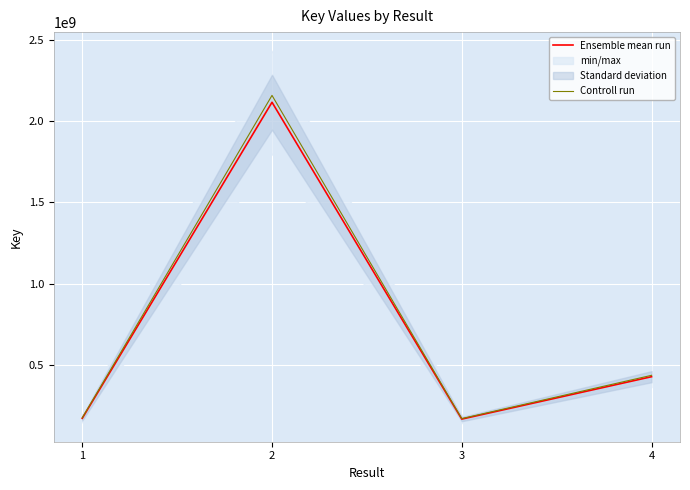

Which label corresponds to the smallest value in the chart?

3